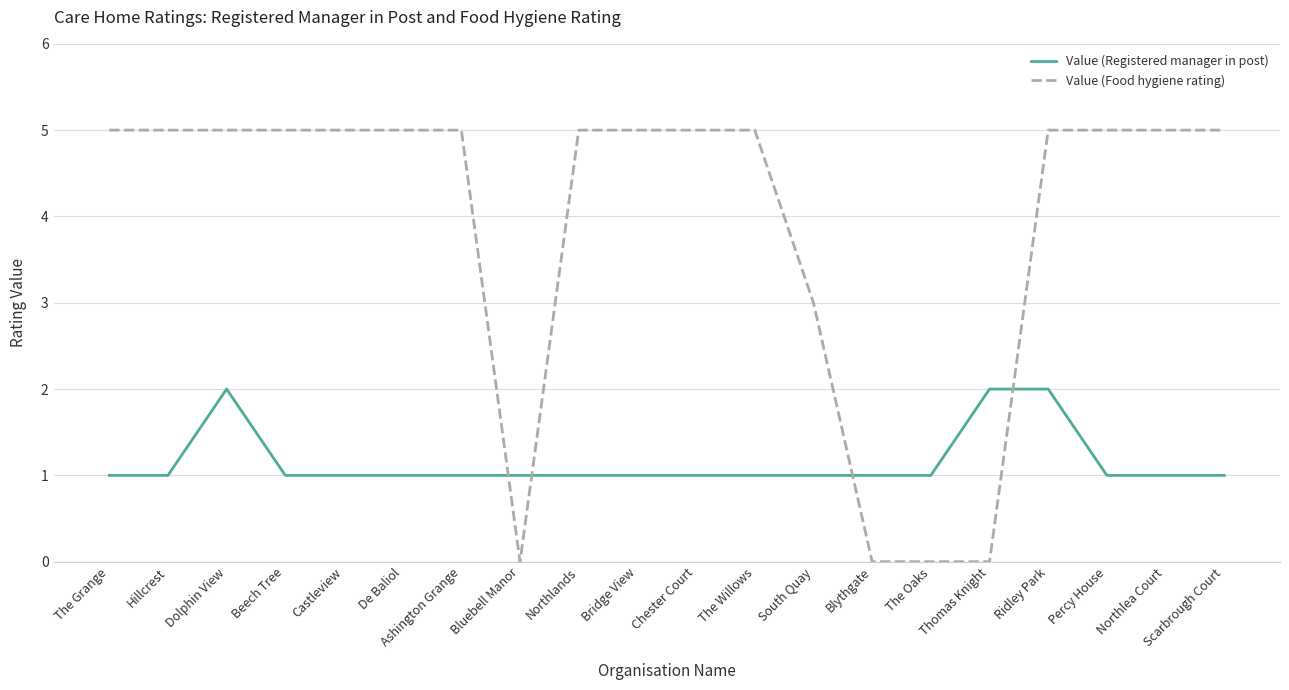

Rank the series by their maximum value, from highest to lowest.

Value (Food hygiene rating), Value (Registered manager in post)